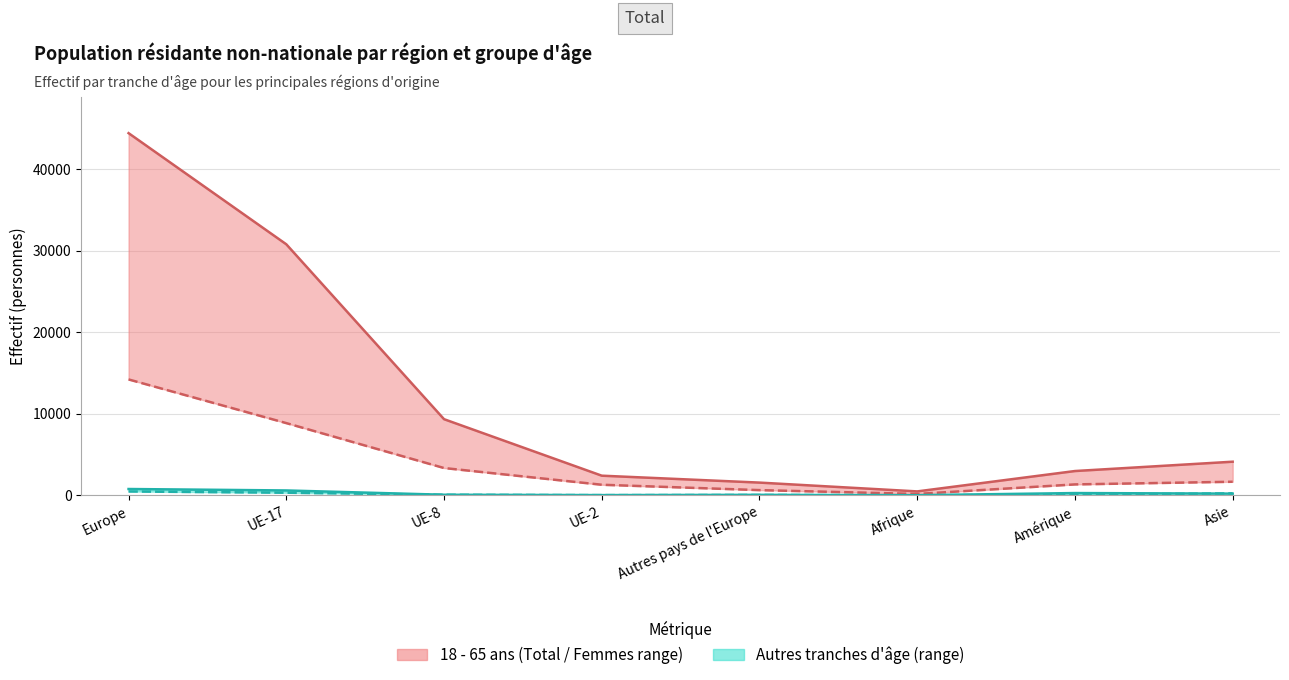

How many values in the 18 - 65 ans Total series exceed 4127?

3